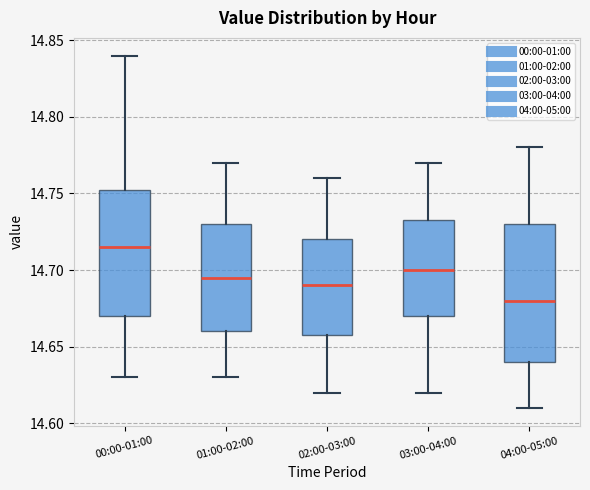

Reading left to right, read every box against the y-axis: the position of its median line, the range the box covers, and the ends of its whiskers. The values are not printed on the chart, so give them approximately, as read against the axis.

00:00-01:00: median 14.715, box 14.670 to 14.755, whiskers 14.630 to 14.840
01:00-02:00: median 14.695, box 14.660 to 14.730, whiskers 14.630 to 14.770
02:00-03:00: median 14.690, box 14.660 to 14.720, whiskers 14.620 to 14.760
03:00-04:00: median 14.700, box 14.670 to 14.735, whiskers 14.620 to 14.770
04:00-05:00: median 14.680, box 14.640 to 14.730, whiskers 14.610 to 14.780